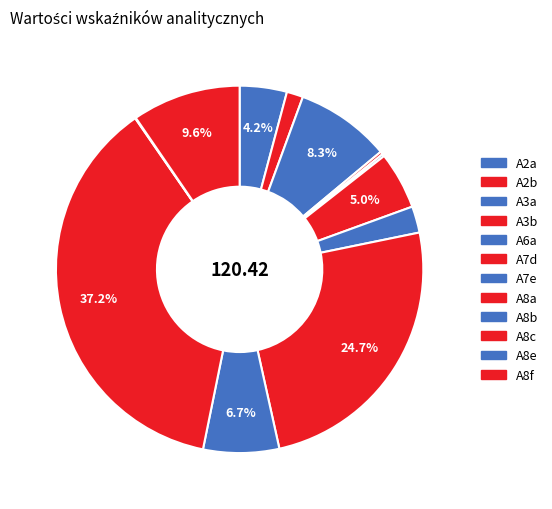

Which has a higher value, A2a or A3a?

A3a